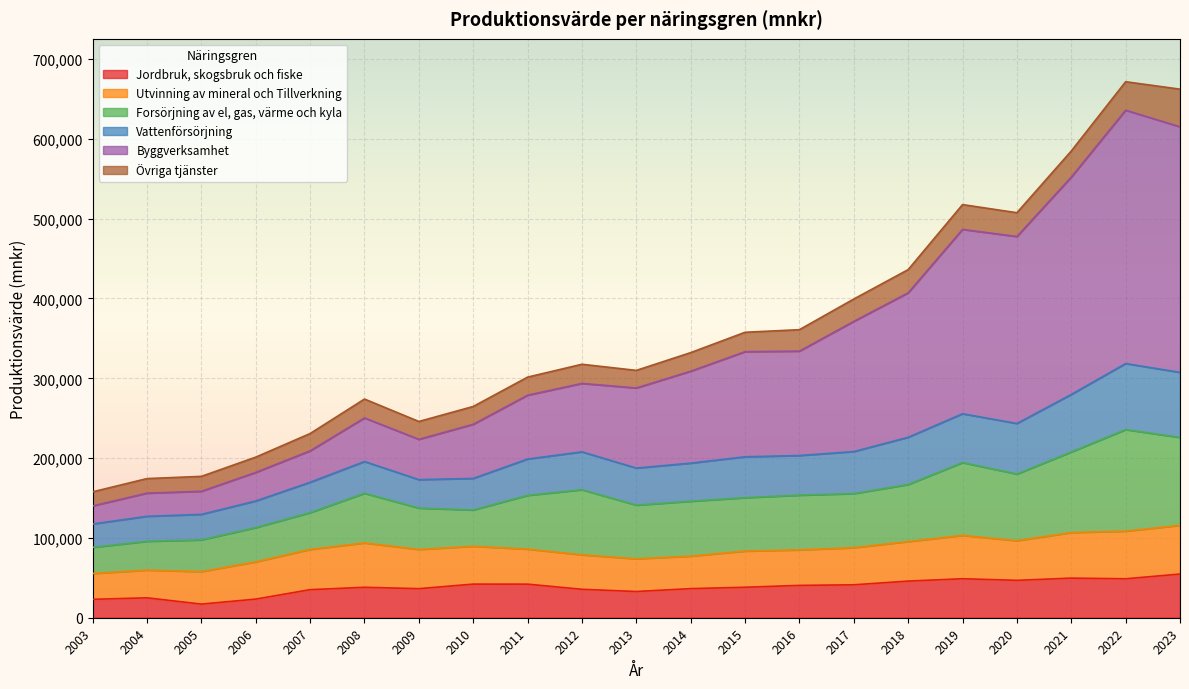

What are all the series names shown in the legend?

Jordbruk, skogsbruk och fiske, Utvinning av mineral och Tillverkning, Forsörjning av el, gas, värme och kyla, Vattenförsörjning, Byggverksamhet, Övriga tjänster